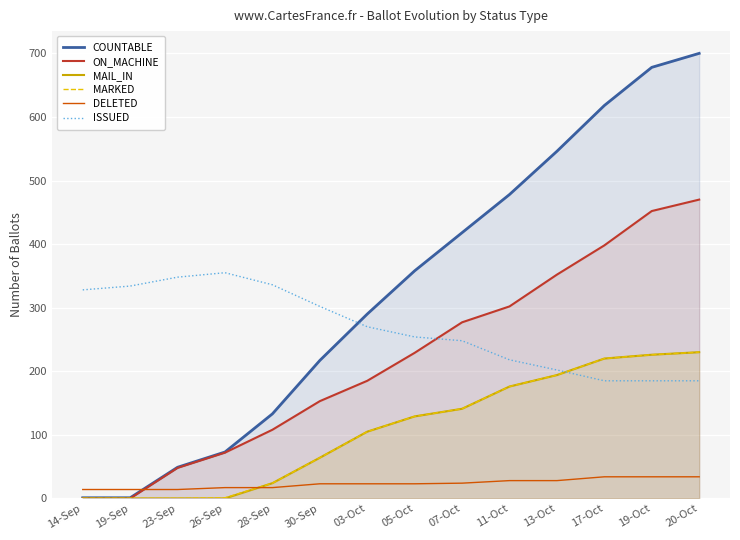

What are all the series names shown in the legend?

COUNTABLE, ON_MACHINE, MAIL_IN, MARKED, DELETED, ISSUED